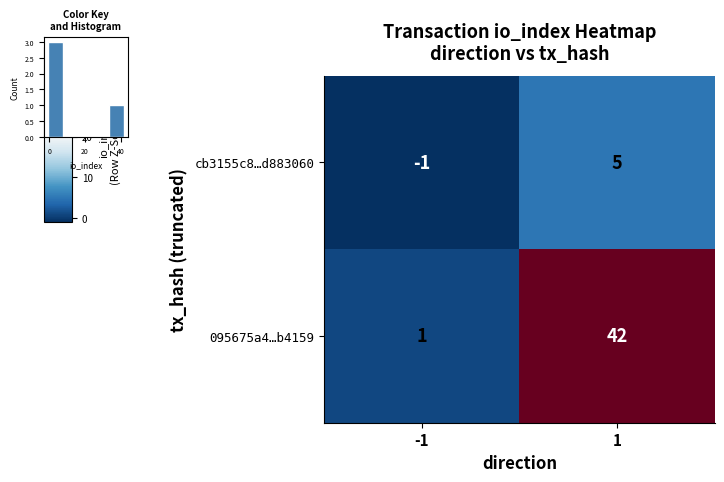

What is the sum of all cb3155c8…d883060 values?

4